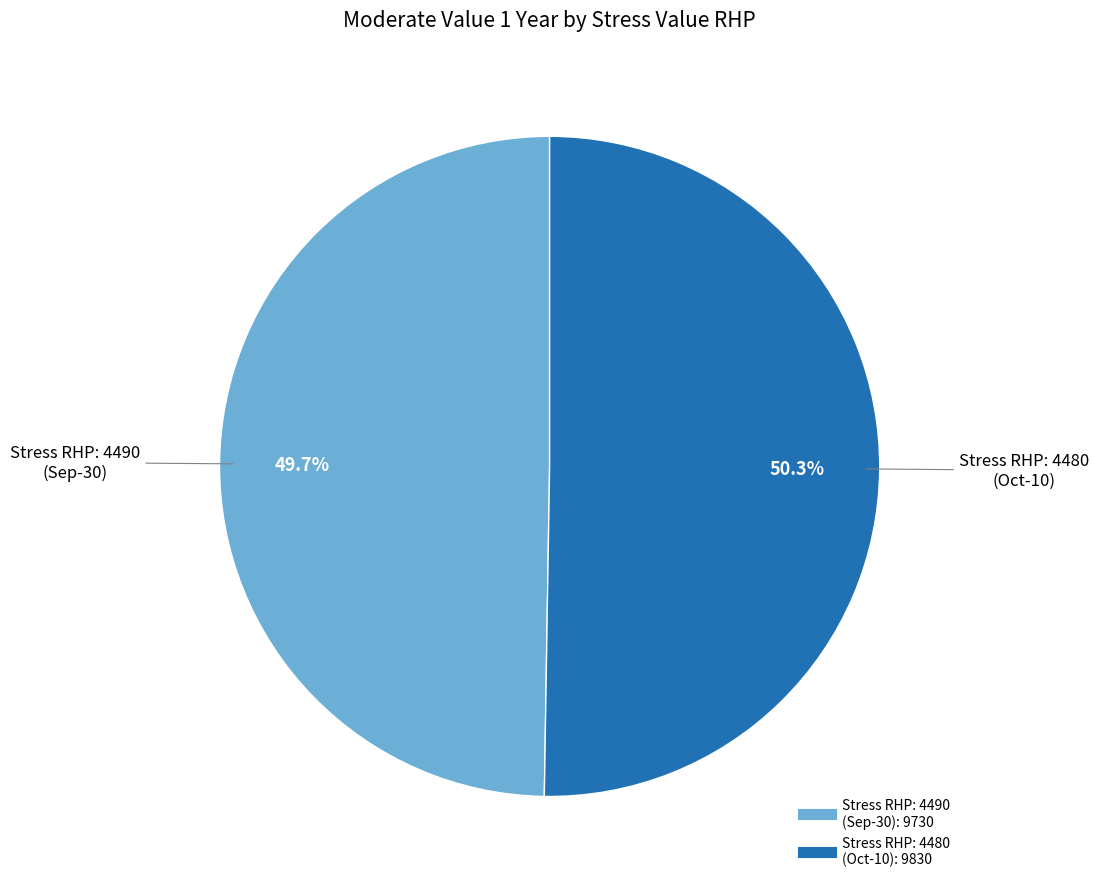

Is there any slice that represents more than half of the pie?

Yes